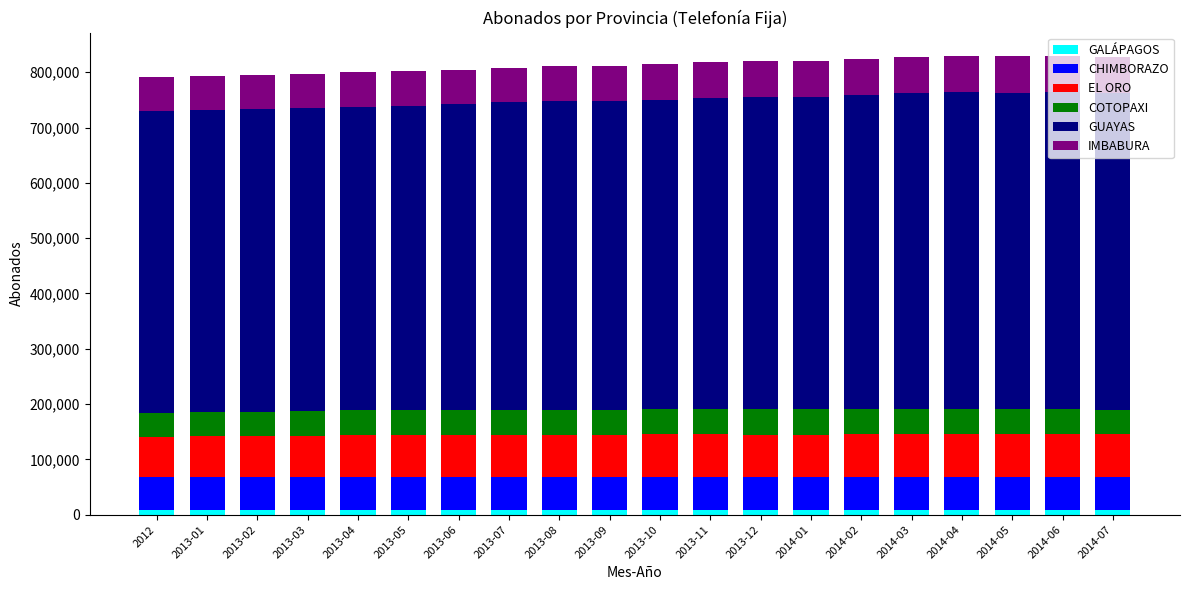

Between 2013-02 and 2014-04, which series saw the biggest shift?

GUAYAS